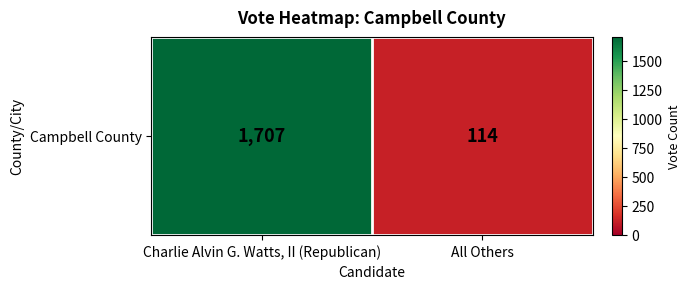

What is the average value?

910